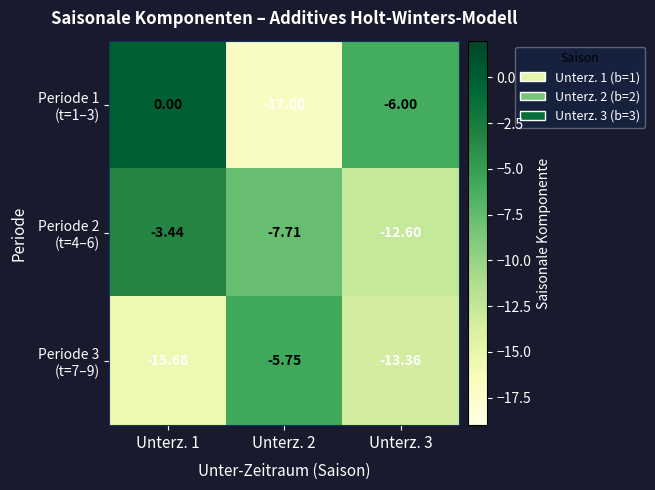

Rank the series at Unterz. 2 from lowest to highest value.

Periode 1 (t=1–3), Periode 2 (t=4–6), Periode 3 (t=7–9)